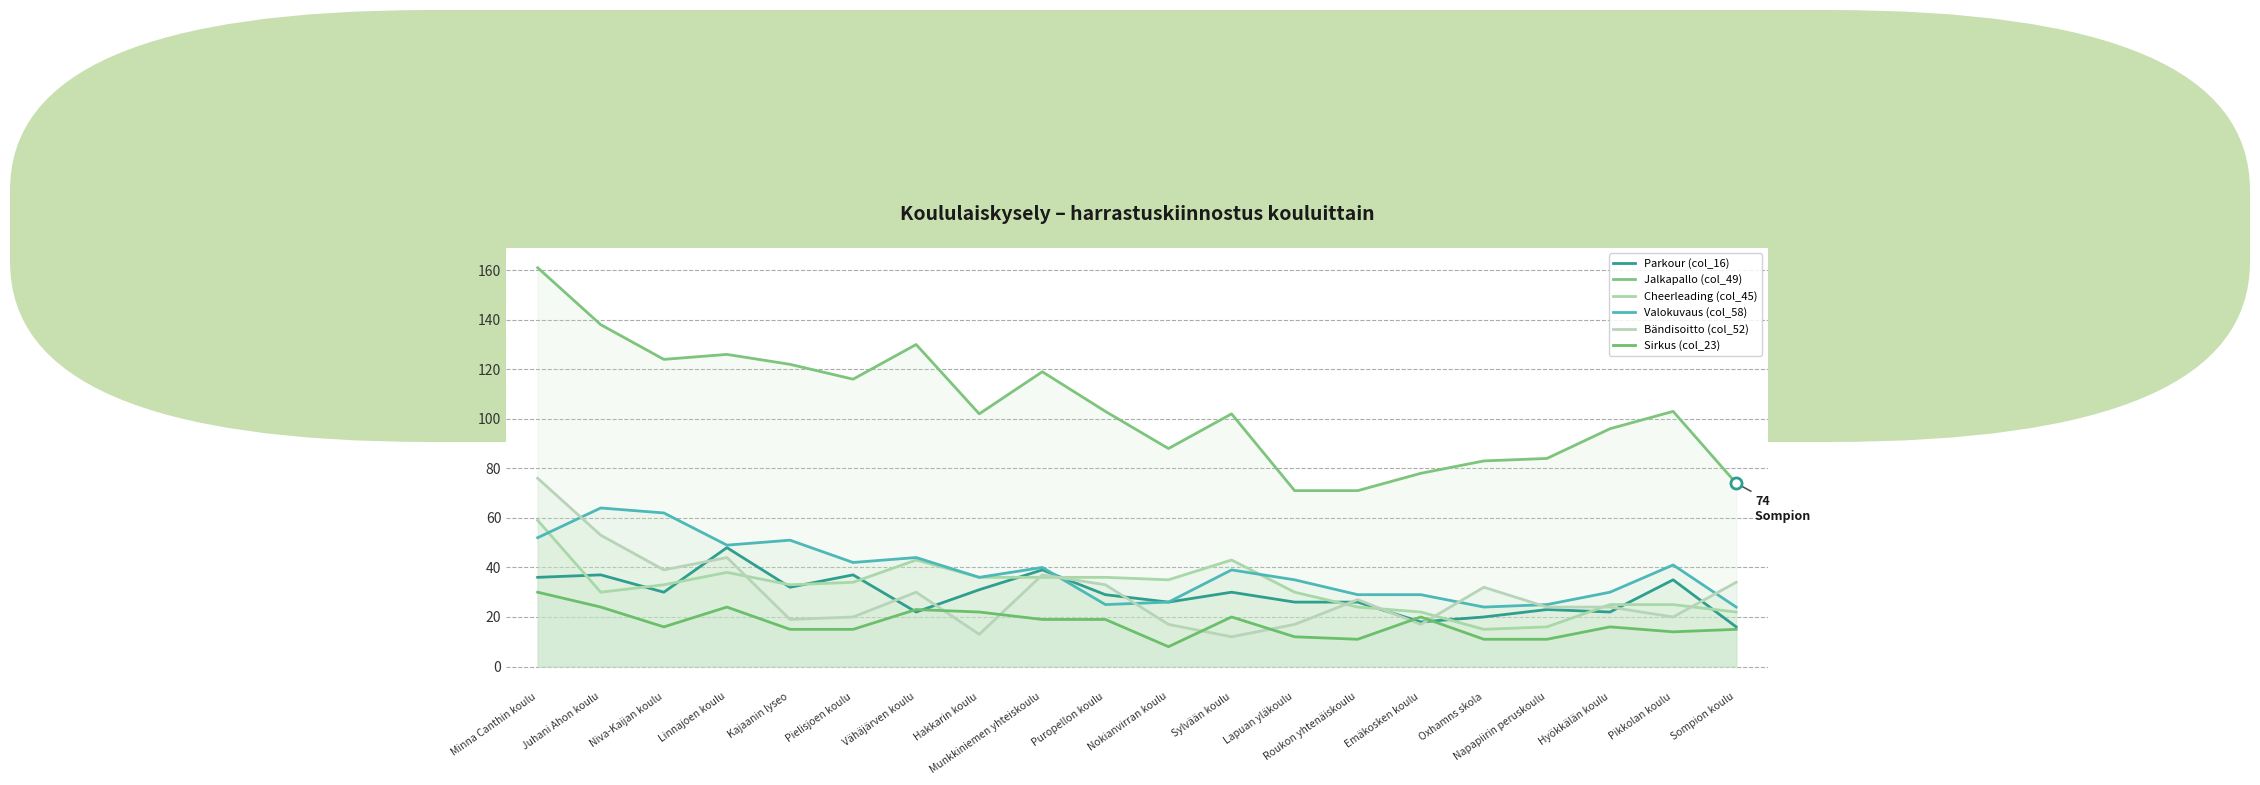

True or false: Parkour (col_16) has more than 1 points higher than both neighbors.

True